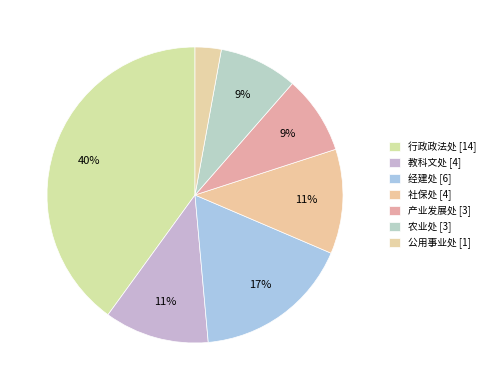

Between 社保处 and 行政政法处, which is larger?

行政政法处